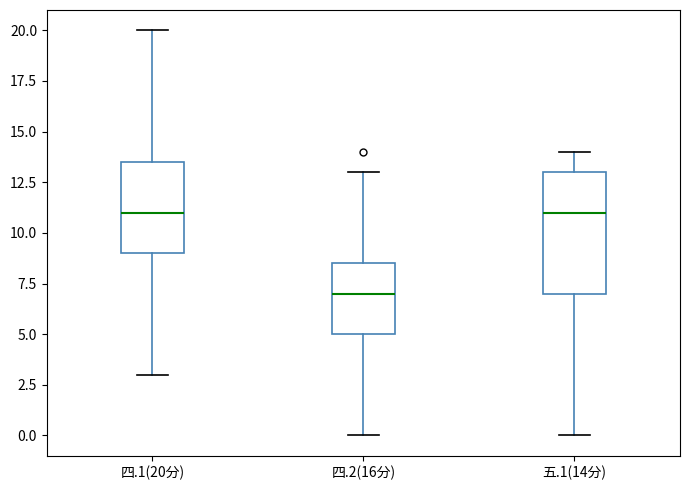

Comparing the boxes themselves (not the whiskers), which one is the tallest?

五.1(14分)